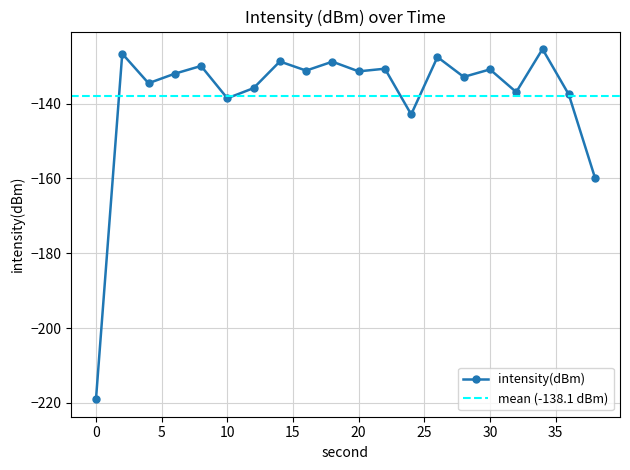

What is the sum of the values at 8 and 32?

-266.8